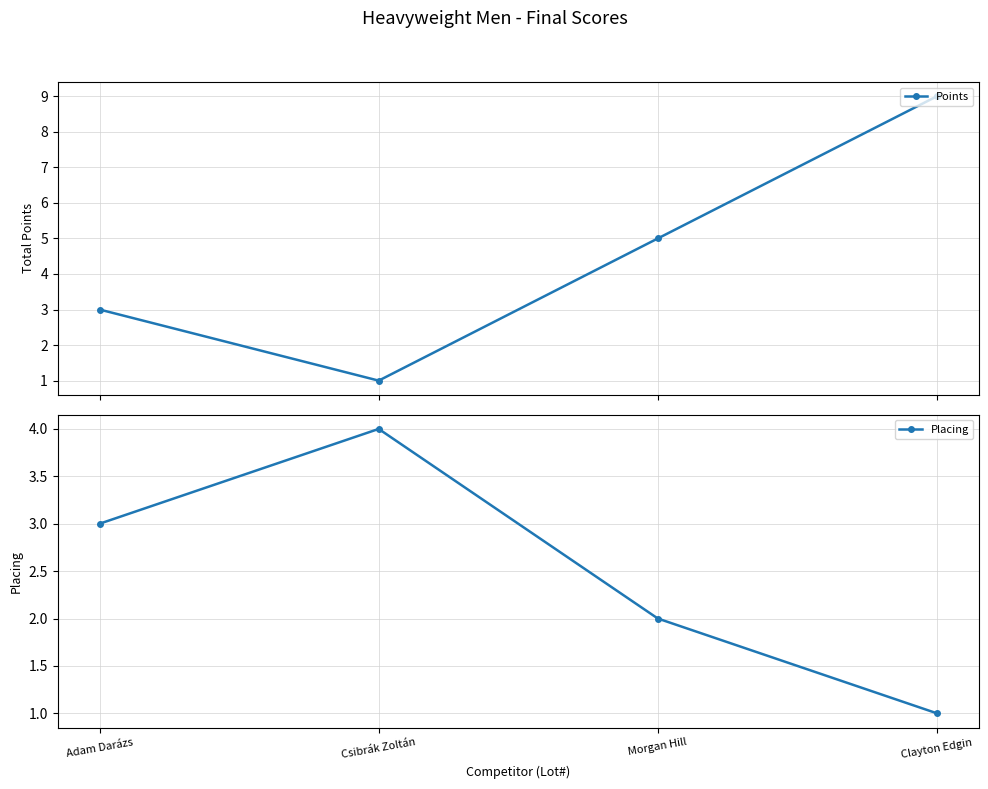

What is the total value across all series at Morgan Hill?

7